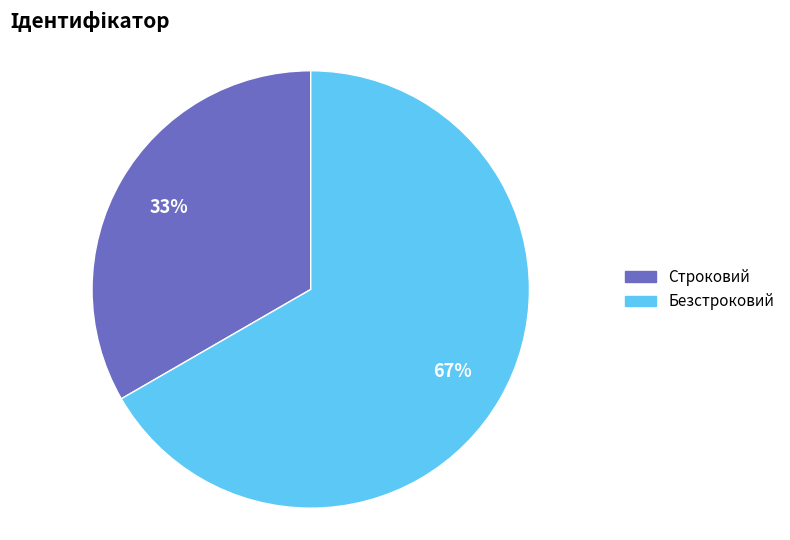

What is the ratio of the value at Безстроковий to the value at Строковий?

2.0